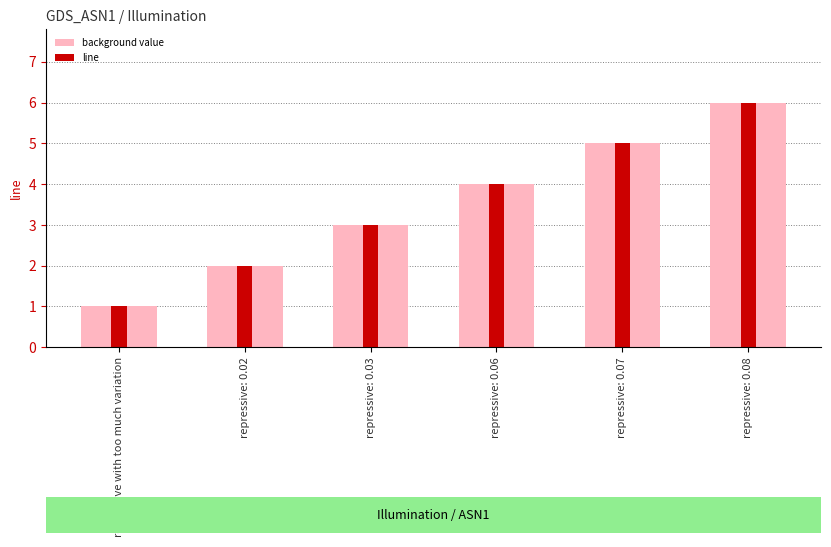

Which series has the largest range (max minus min)?

background value